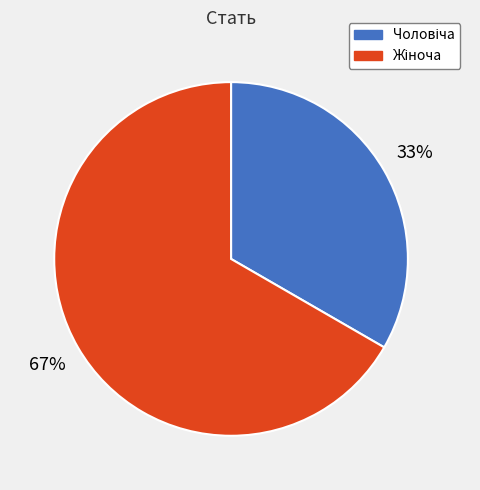

Is there any slice that represents more than half of the pie?

Yes